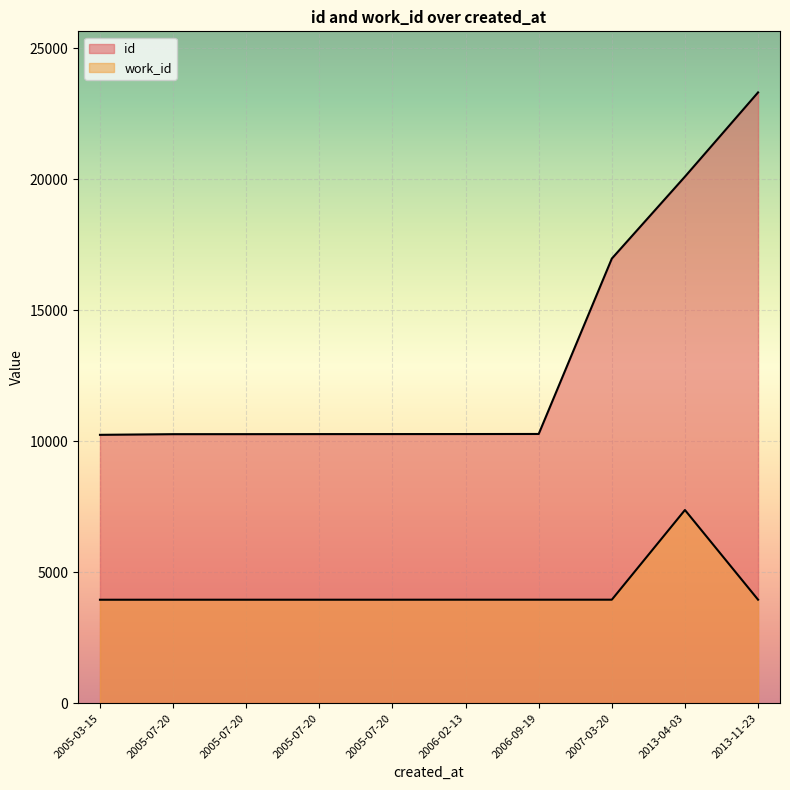

Between 2006-09-19 and 2005-07-20, which is larger?

2006-09-19